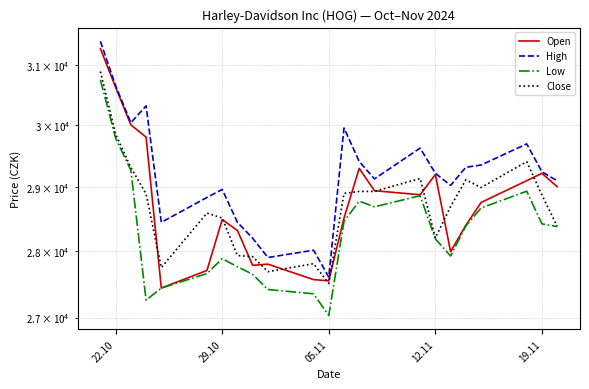

True or false: High has more than 1 interior local peaks.

True